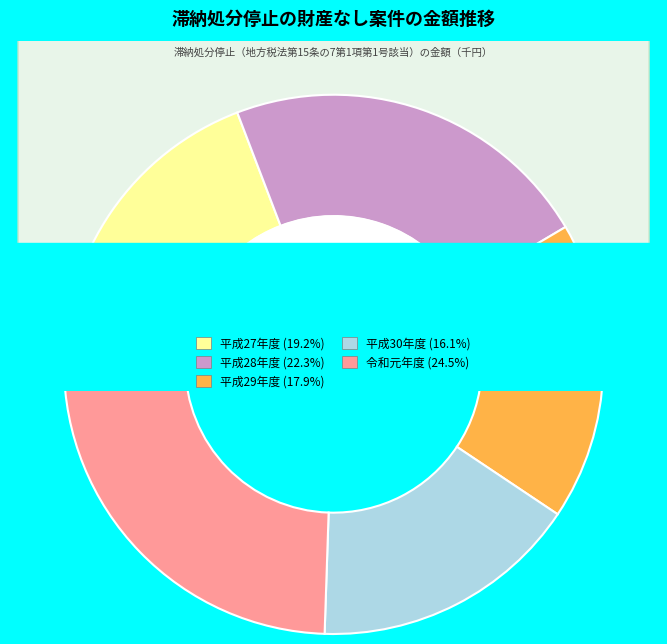

Does any single category account for the majority?

No